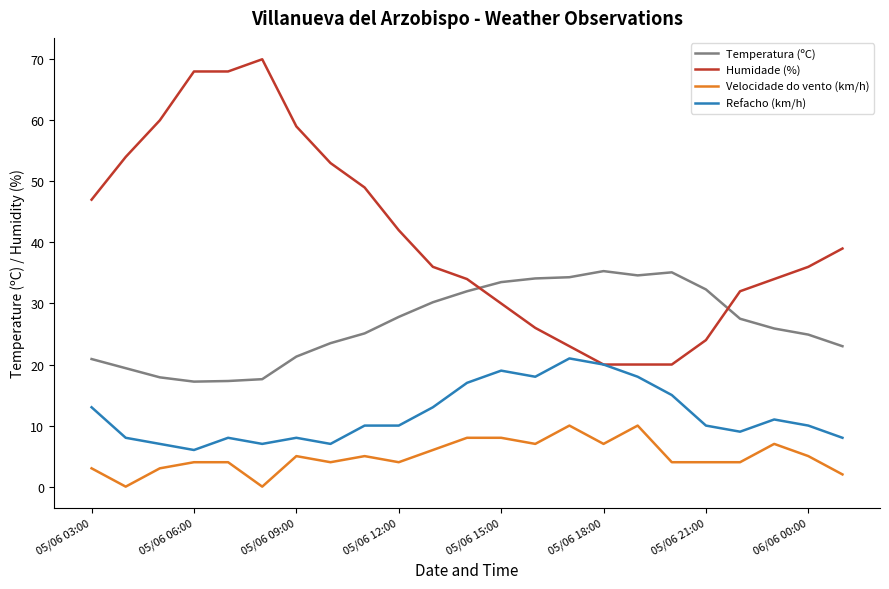

Which series has the largest total across all categories?

Humidade (%)